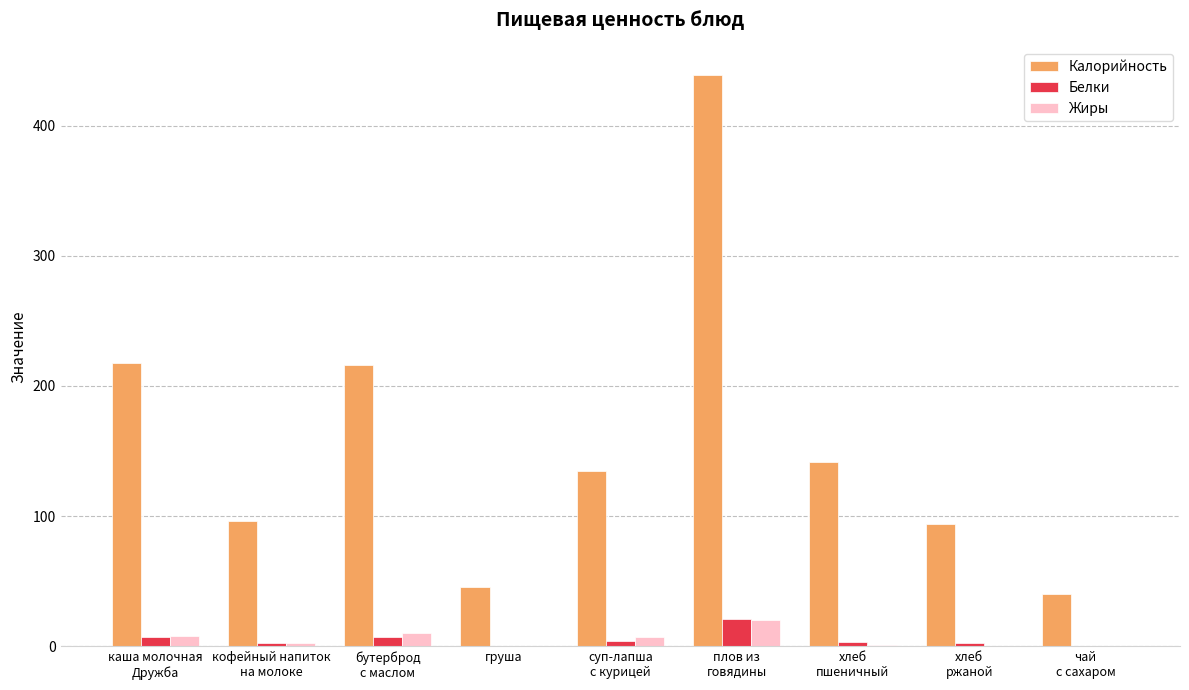

At which category is the sum across all series the highest?

плов из
говядины